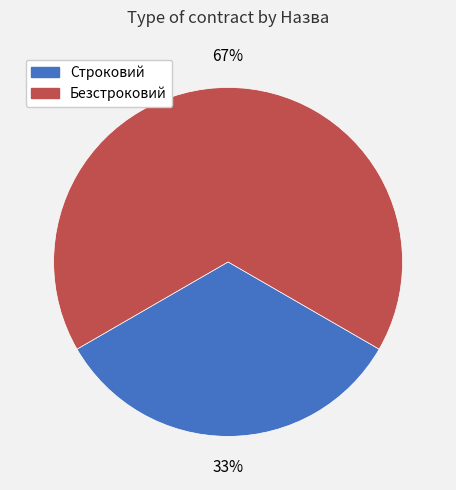

To the nearest percent, what percentage of the pie is Строковий?

33%